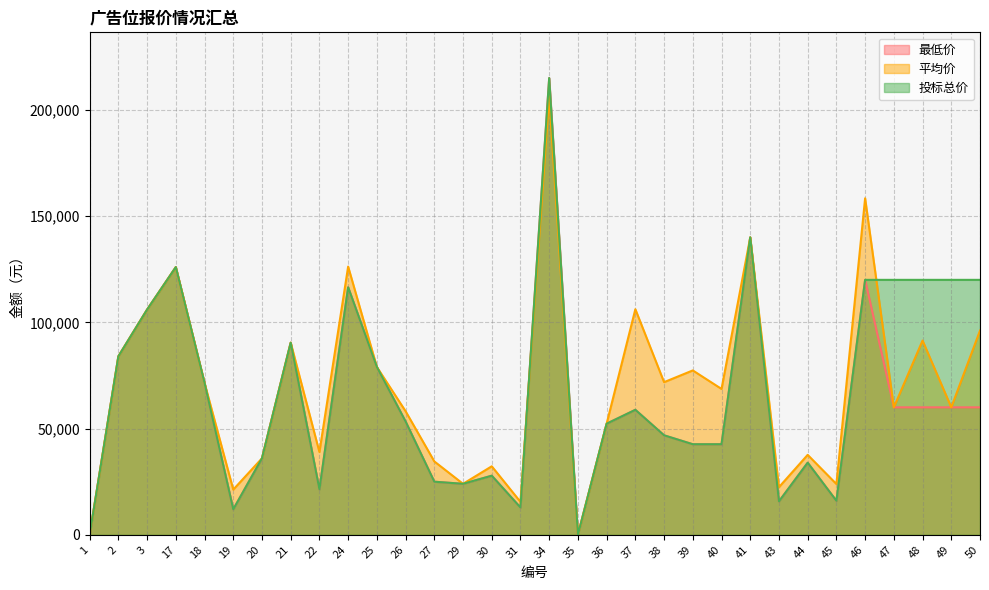

Is it true that 最低价 equals 47247 at 30?

False